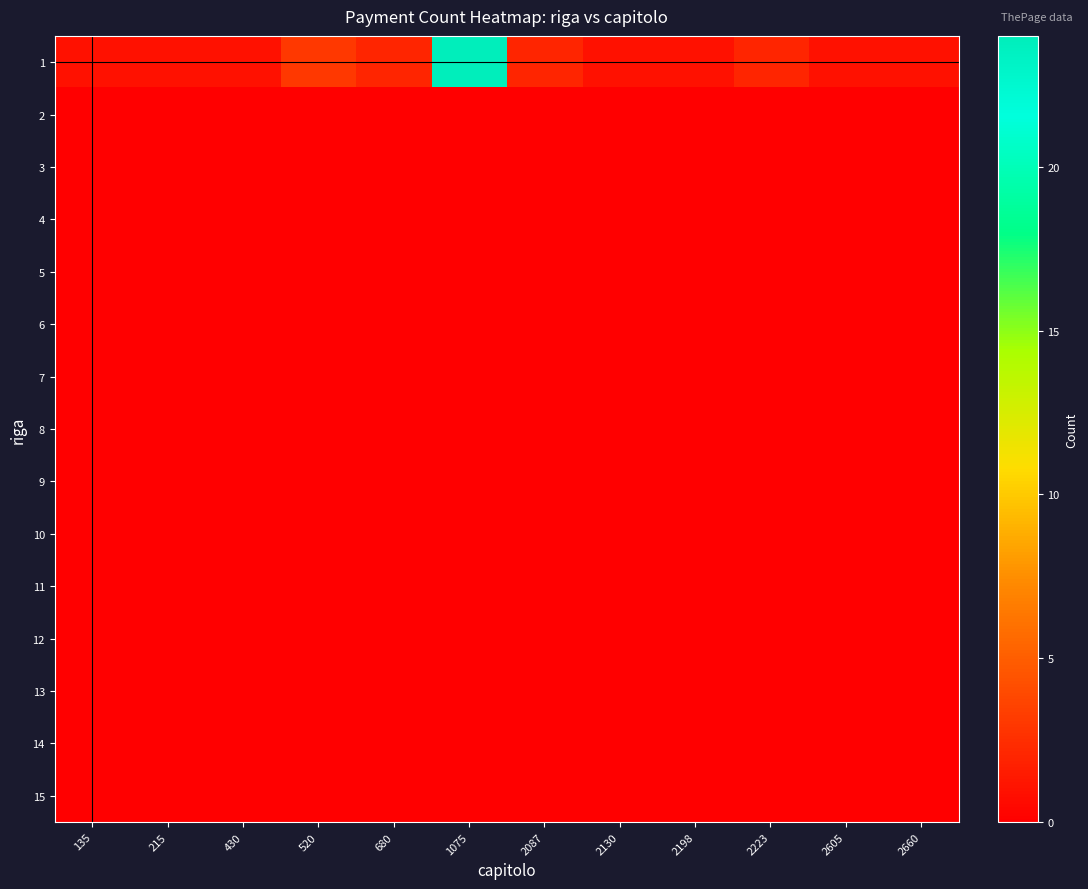

Count the number of categories in the chart.

12